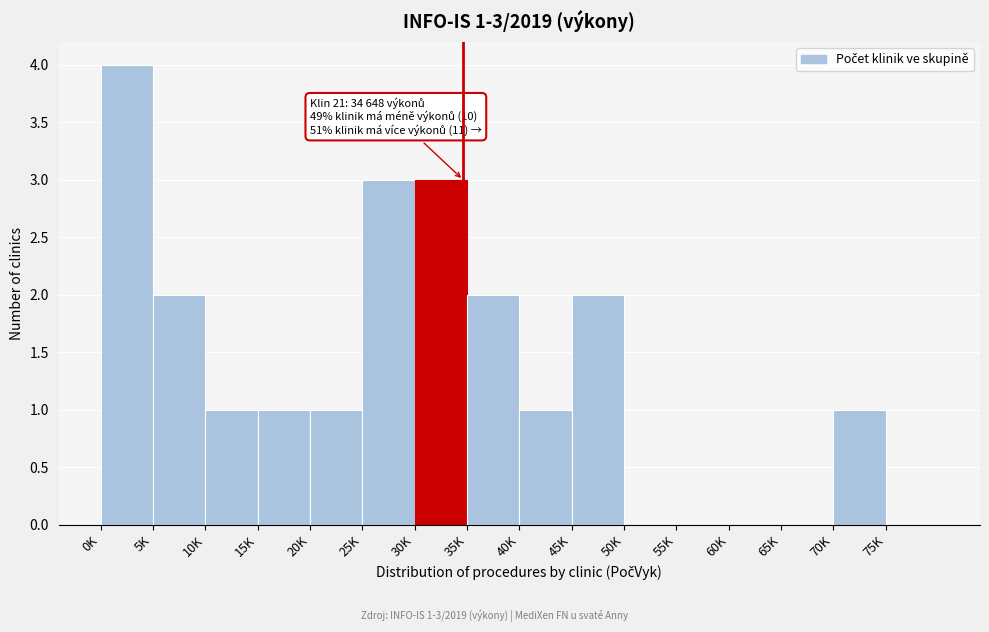

Reading left to right, list all the values displayed in this chart.

0K=4	5K=2	10K=1	15K=1	20K=1	25K=3	30K=3	35K=2	40K=1	45K=2	50K=0	55K=0	60K=0	65K=0	70K=1	75K=0